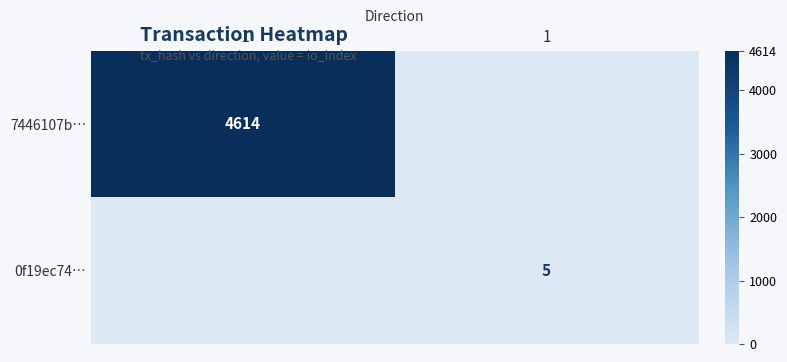

Is it true that 0f19ec74… equals 3 at 1?

False